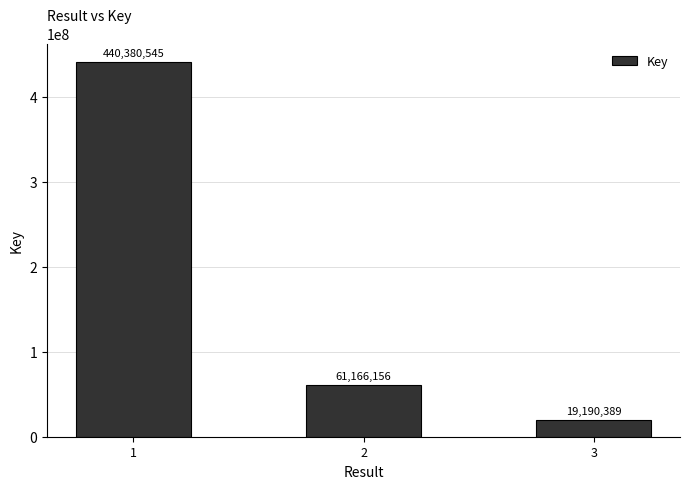

List the labels in order of value, largest first.

1, 2, 3